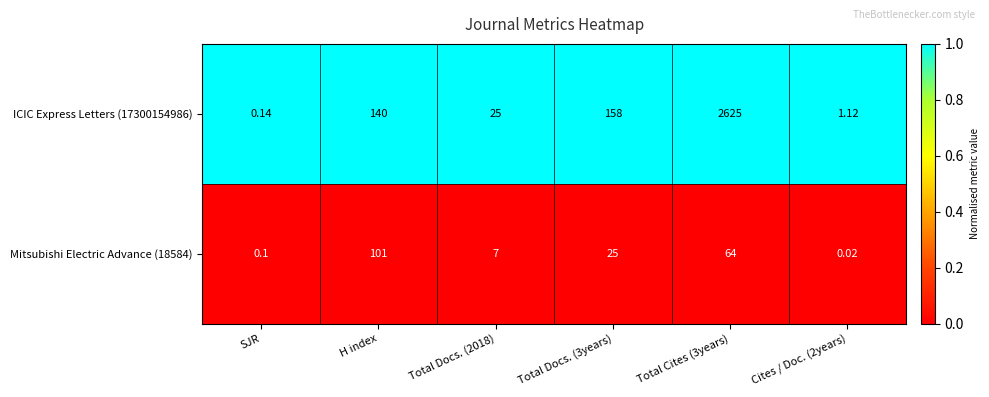

What is the spread (max minus min) of values at Total Docs. (3years)?

133.0